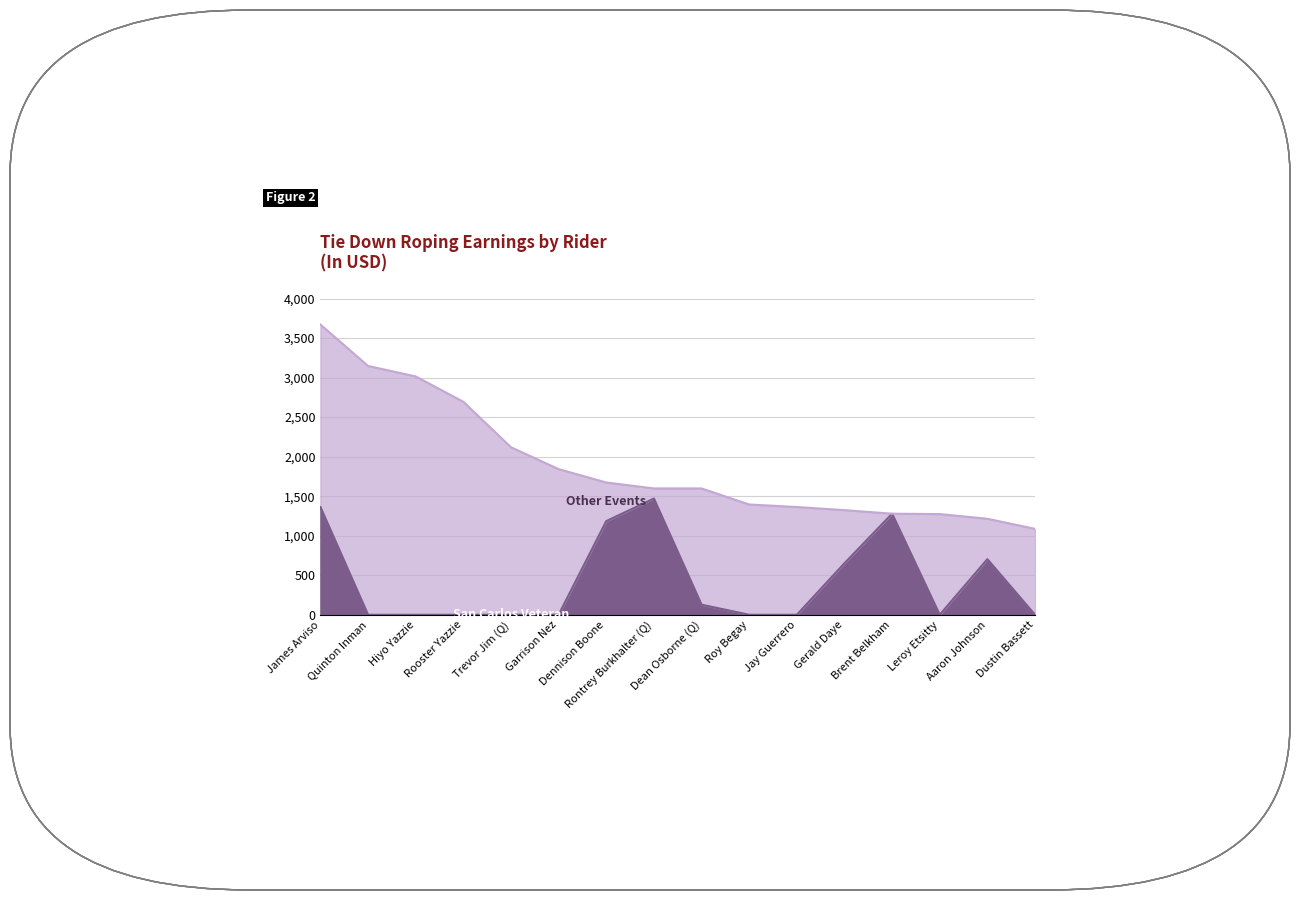

Does the chart display data point markers on the line(s)?

No